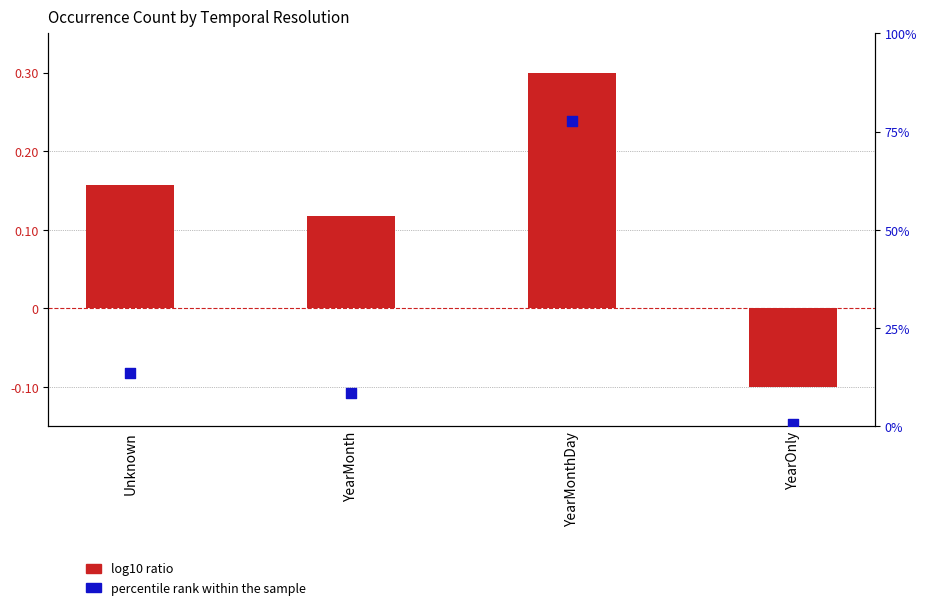

Which series contains the lowest Y value?

log10 ratio